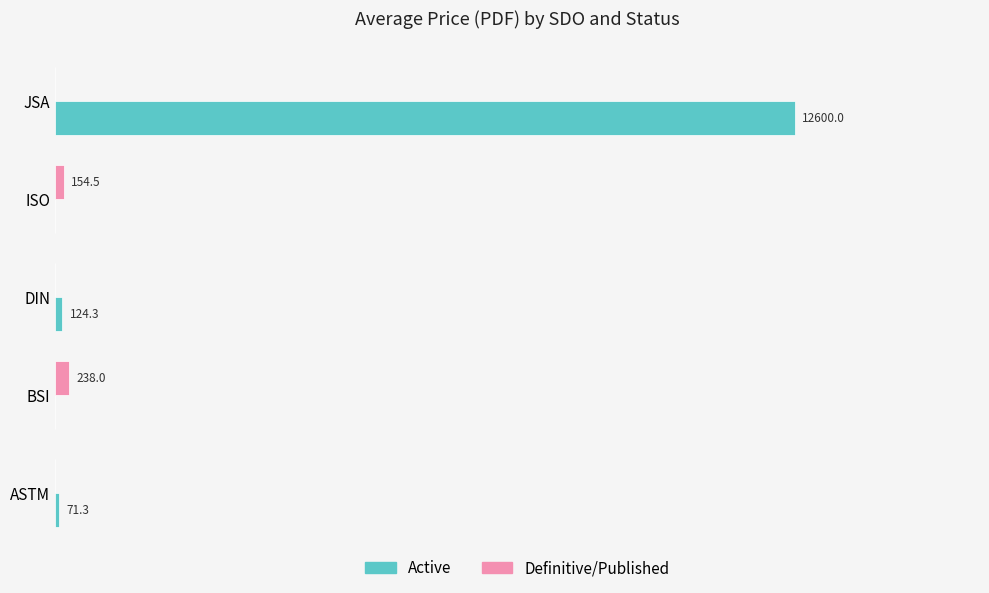

At which category is the sum across all series the highest?

JSA